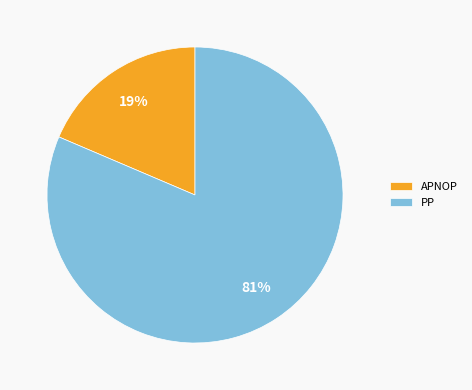

Rank the categories by value from highest to lowest.

PP, APNOP